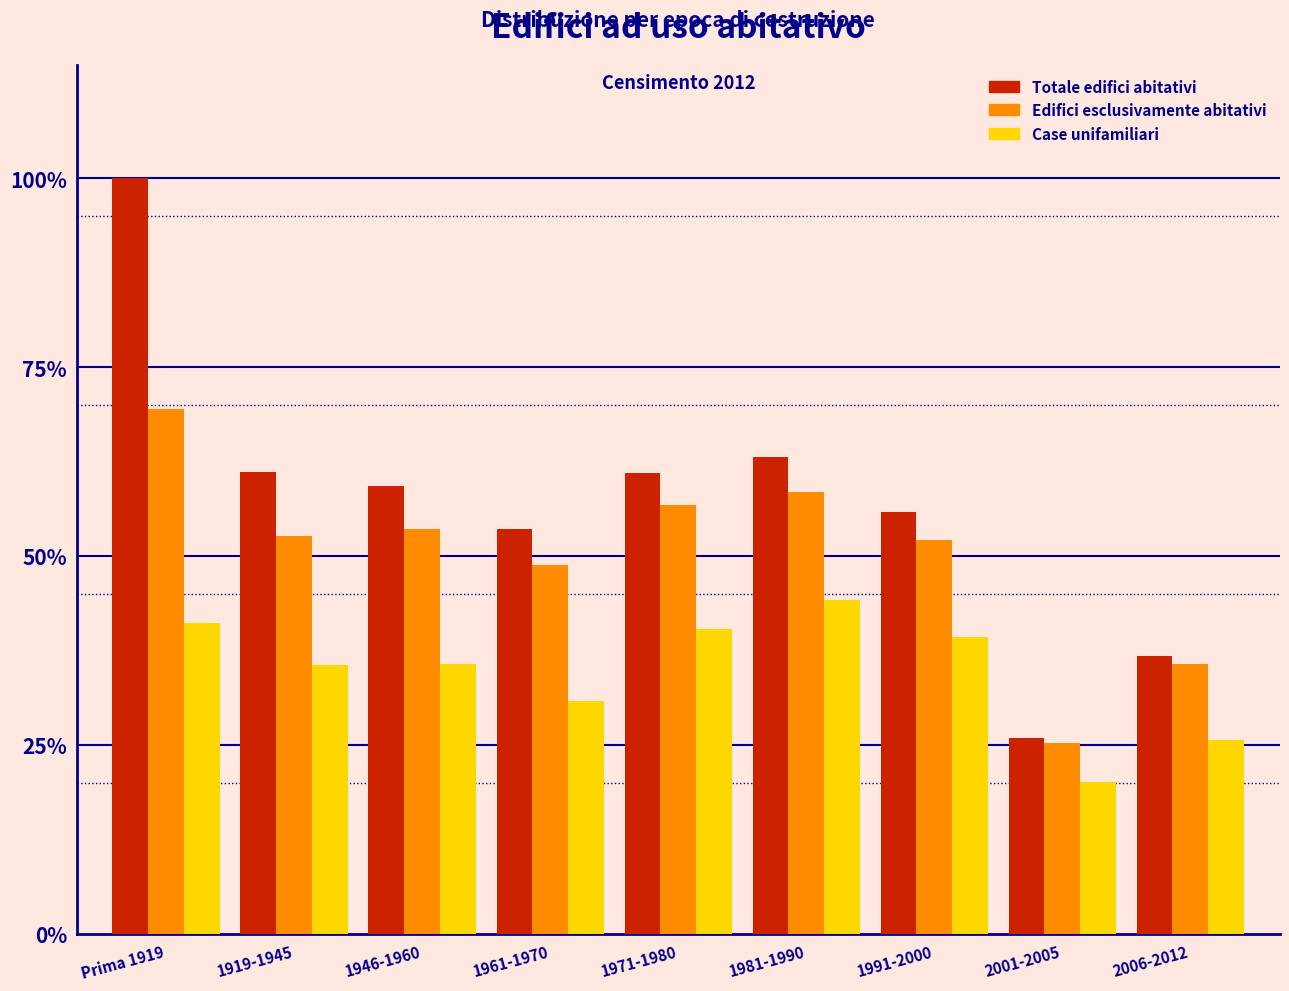

What is the greatest value displayed?

100.0